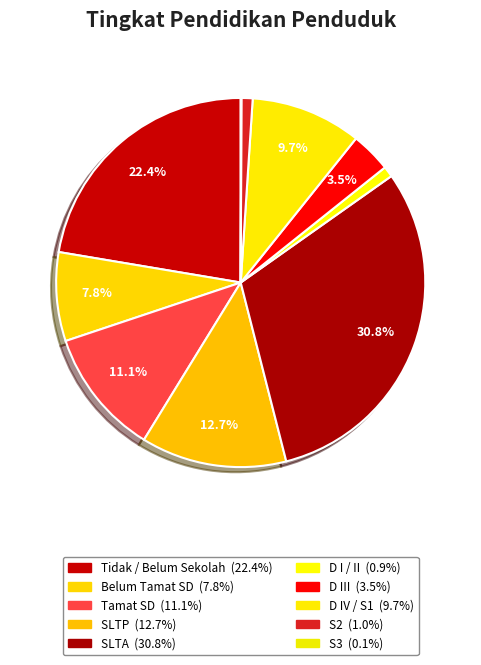

Do Tidak / Belum Sekolah and D IV / S1 together represent more than half of the pie?

No